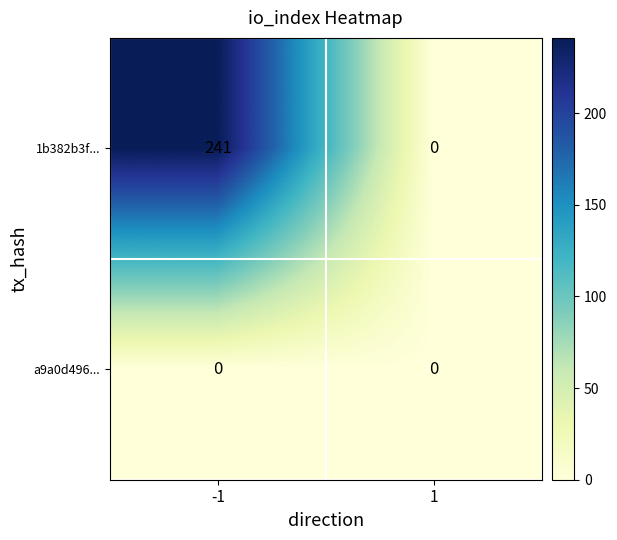

What is the difference between the 1b382b3f... values at -1 and 1?

241